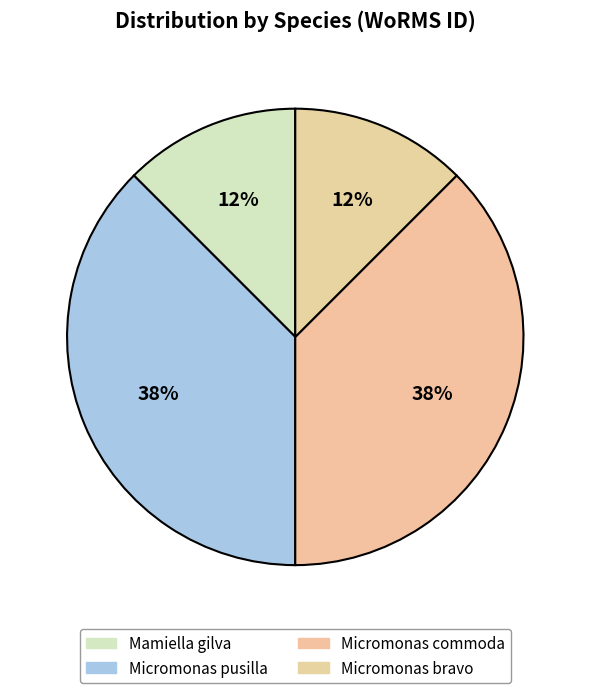

Count the number of slices in the pie.

4